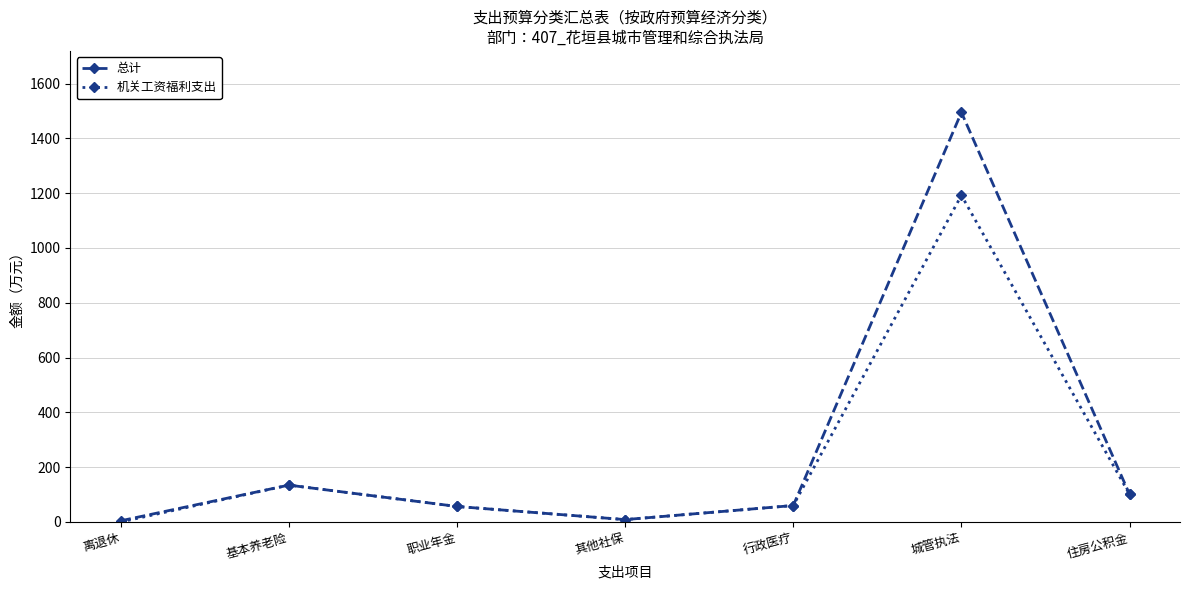

The 机关工资福利支出 series shows 134.6 at 基本养老险. True or false?

True